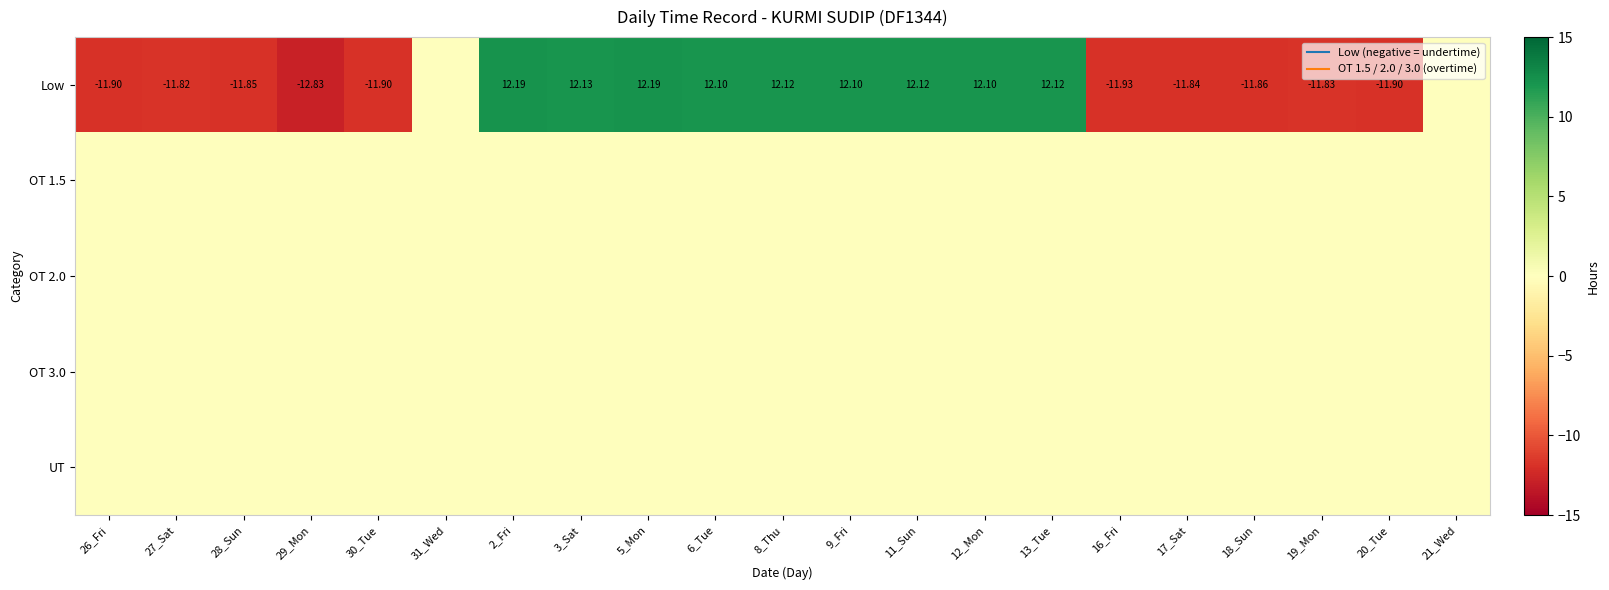

What is the spread (max minus min) of values at 18_Sun?

11.9